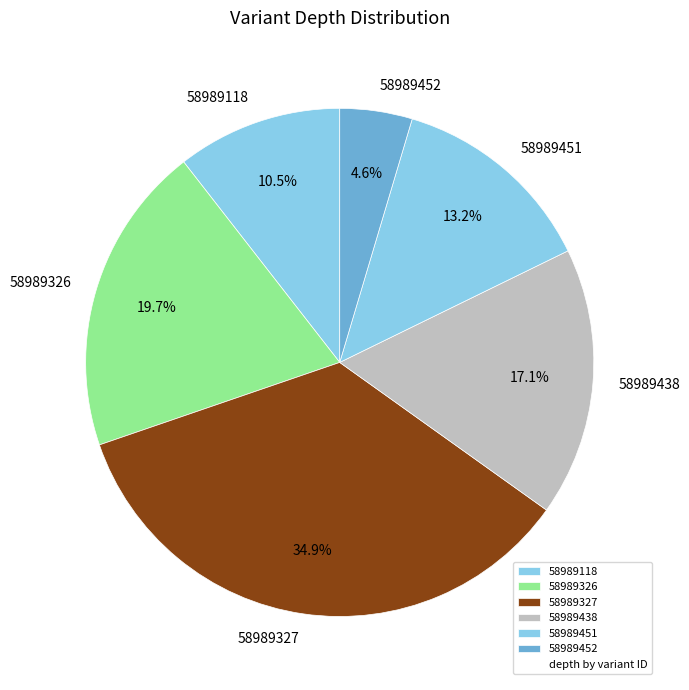

What is the ratio of the value at 58989451 to the value at 58989326?

0.7